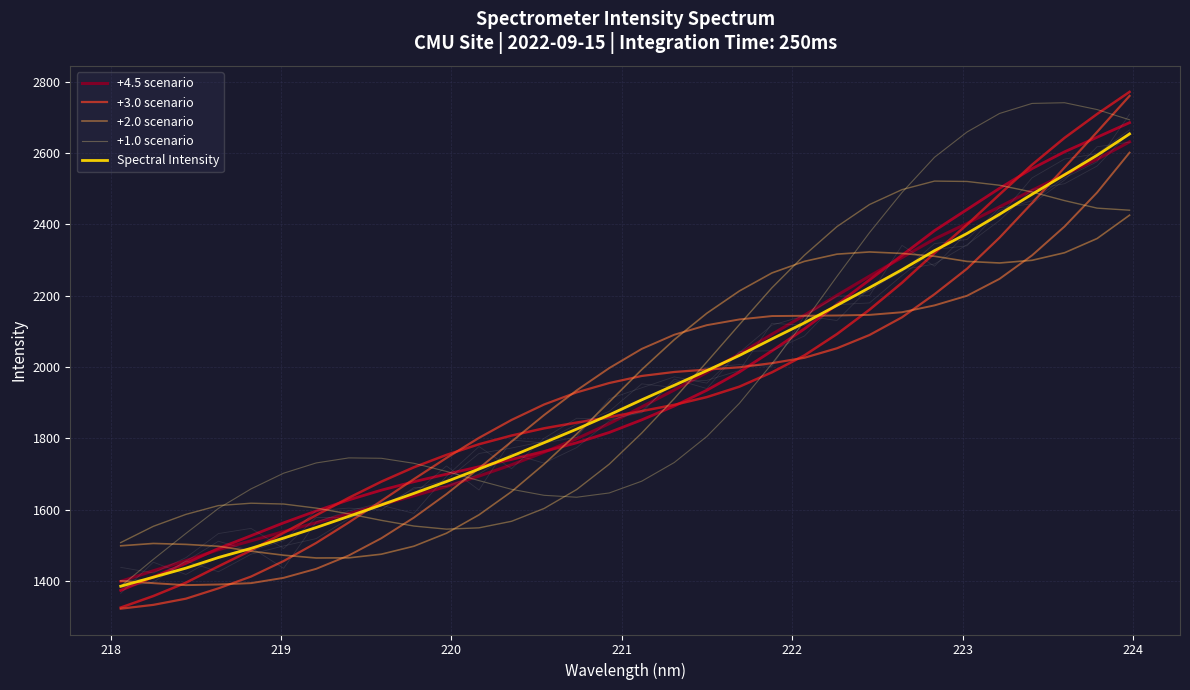

Reading left to right, what are all the values shown in this chart?

+4.5 scenario: 1398.8	1428.4	1456.7	1487.6	1512.3	1538.3	1563.3	1588.7	1613.7	1638.7	1664.9	1694.0	1725.6	1760.9	1798.8	1841.0	1887.9	1935.4	1984.6	2036.2	2091.5	2144.9	2200.6	2254.6	2306.6	2358.6	2402.2	2448.8	2495.3	2539.0	2582.1	2631.0
+3.0 scenario: 1322.2	1332.9	1350.2	1379.2	1412.2	1455.8	1506.5	1563.9	1624.4	1685.4	1744.8	1801.1	1851.4	1894.7	1928.7	1954.8	1974.7	1985.8	1992.5	1999.0	2010.5	2025.7	2052.3	2089.4	2139.1	2203.8	2275.4	2362.5	2459.3	2559.0	2658.7	2759.8
+2.0 scenario: 1498.5	1505.1	1502.5	1497.2	1483.5	1472.1	1464.4	1464.7	1475.0	1497.4	1533.7	1585.3	1650.4	1727.4	1812.0	1901.6	1992.6	2076.4	2150.5	2212.8	2263.4	2296.0	2316.2	2322.4	2318.2	2310.3	2295.8	2291.4	2299.0	2320.1	2359.9	2425.4
+1.0 scenario: 1385.1	1460.4	1533.1	1603.4	1658.1	1702.1	1730.8	1744.9	1743.9	1729.8	1707.0	1681.3	1656.9	1640.0	1634.7	1646.6	1679.7	1732.1	1805.1	1897.8	2008.7	2127.8	2253.8	2376.4	2489.0	2587.8	2658.6	2710.6	2738.8	2740.7	2721.6	2692.8
Spectral Intensity: 1385.1	1410.4	1435.8	1465.6	1491.3	1520.1	1549.7	1581.2	1613.1	1645.4	1678.6	1713.7	1749.8	1787.6	1825.6	1865.5	1907.7	1948.5	1989.6	2032.1	2078.4	2123.5	2172.6	2222.2	2272.6	2326.0	2374.2	2428.0	2484.0	2538.7	2593.3	2653.2